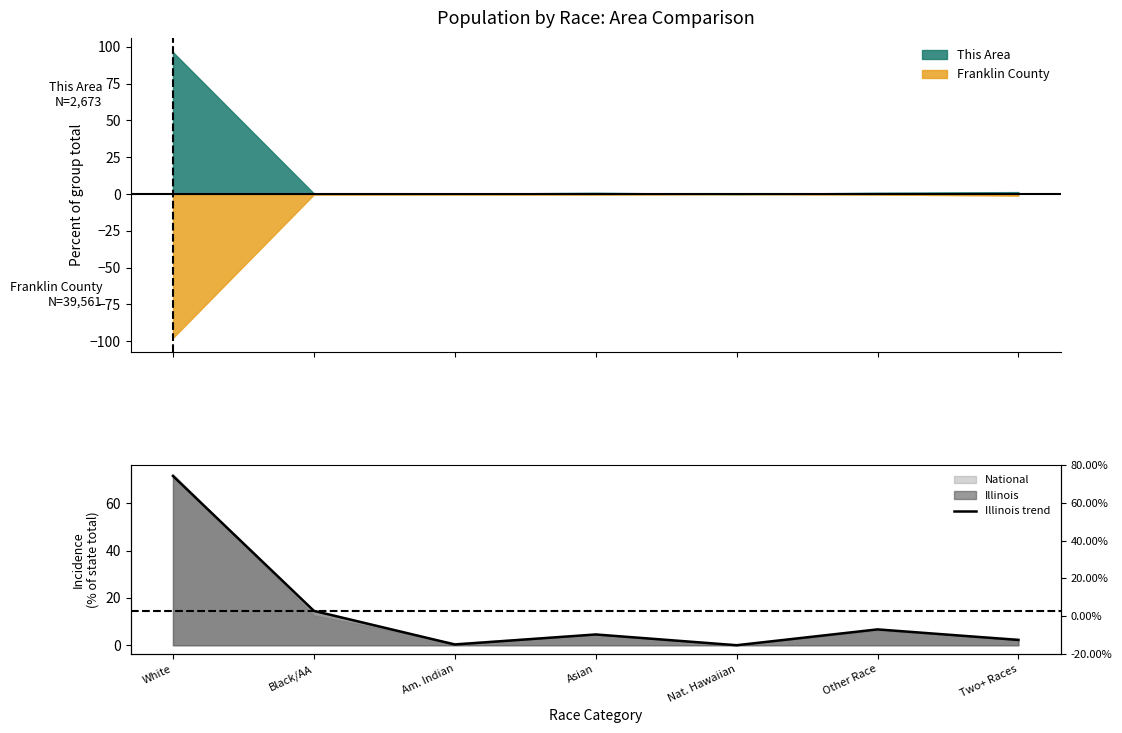

What is the average value?

14.3